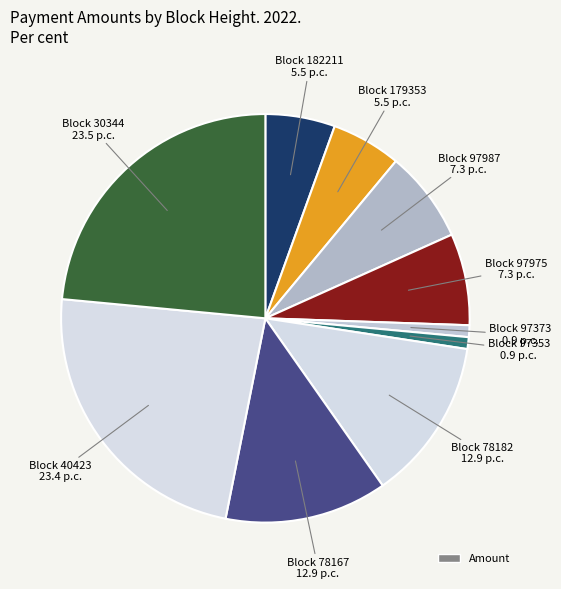

How many slices are in this pie chart?

10